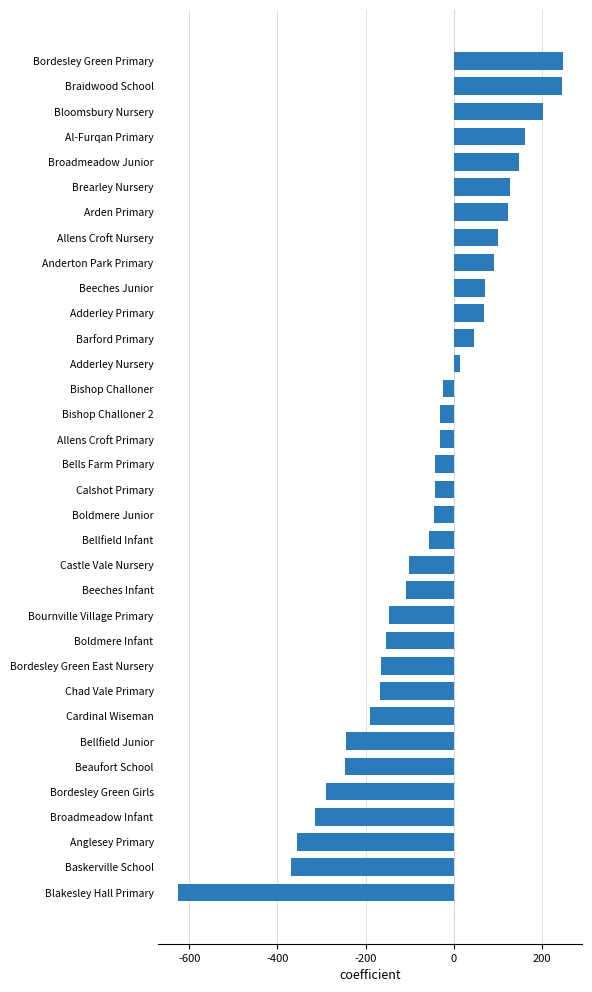

What is the value of the 11th bar from the top?

69.0